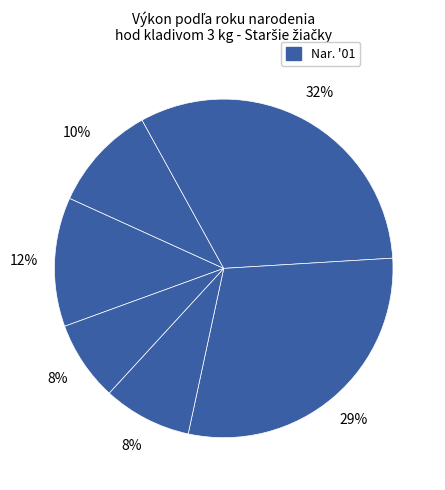

Which slice is the largest?

Ganobčíková Nikola